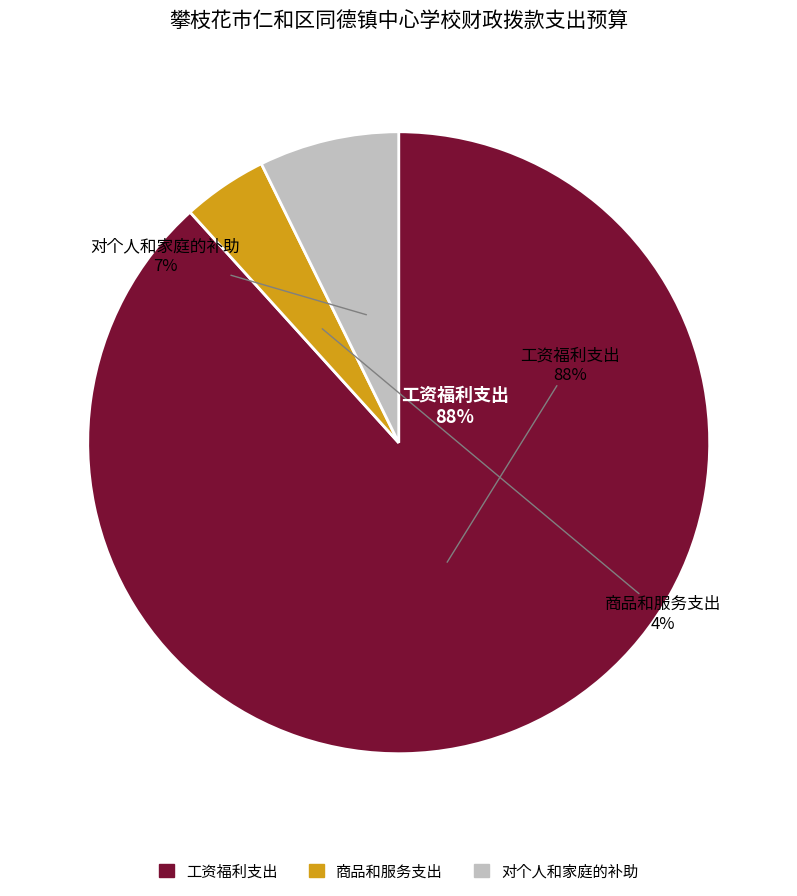

To the nearest percent, what is the combined percentage of 工资福利支出 and 商品和服务支出?

93%